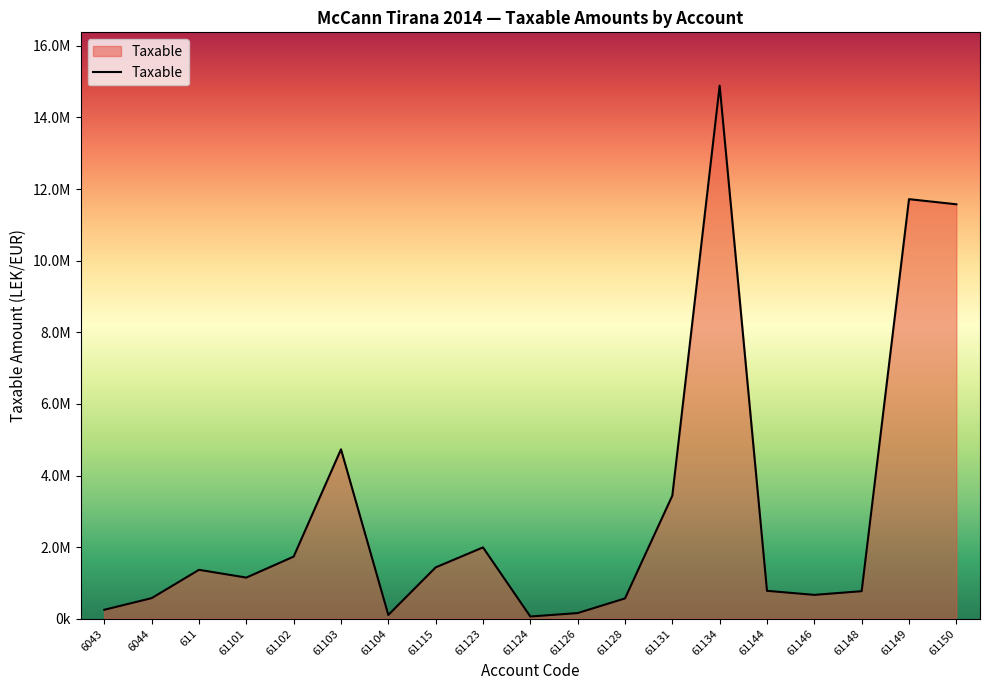

Rank the categories by value from highest to lowest.

61134, 61149, 61150, 61103, 61131, 61123, 61102, 61115, 611, 61101, 61144, 61148, 61146, 6044, 61128, 6043, 61126, 61104, 61124